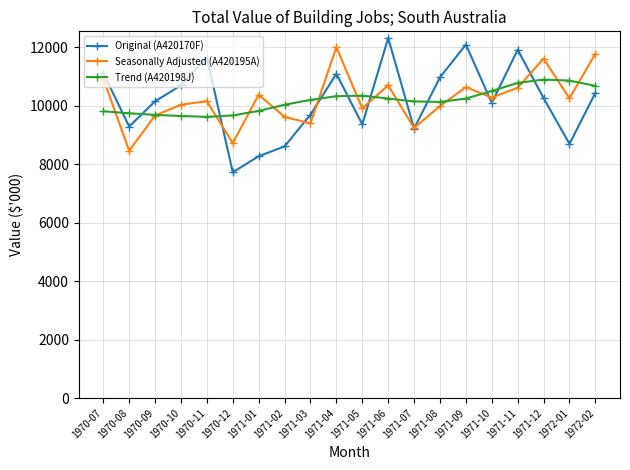

Is it true that Trend (A420198J) equals 10039 at 1971-02?

True